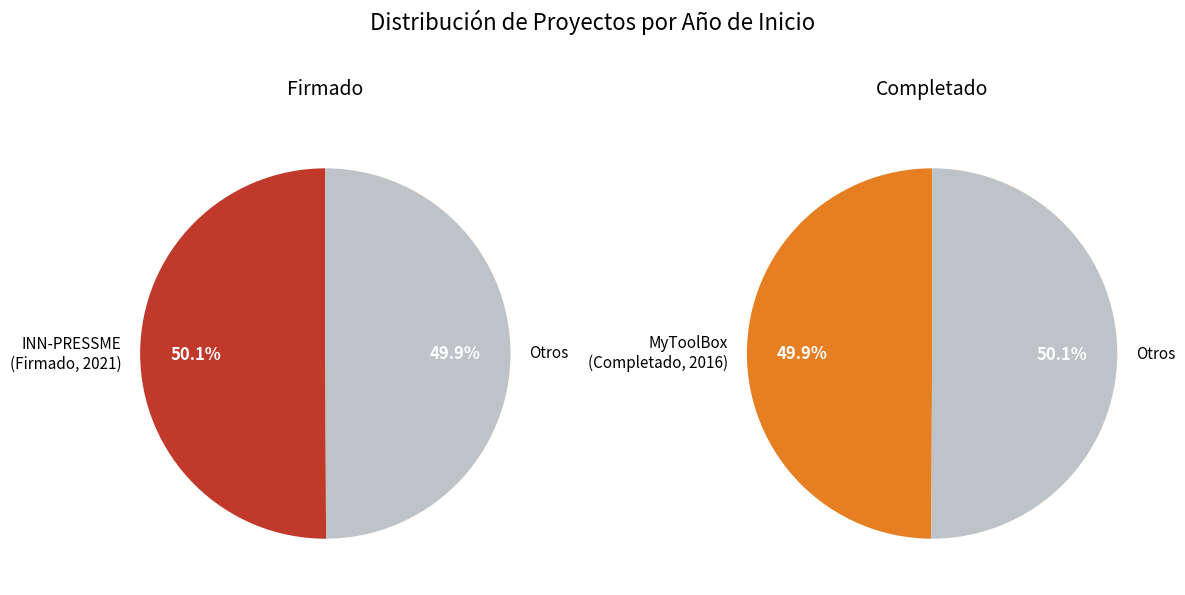

True or false: INN-PRESSME (2021) accounts for 50% of the total.

True